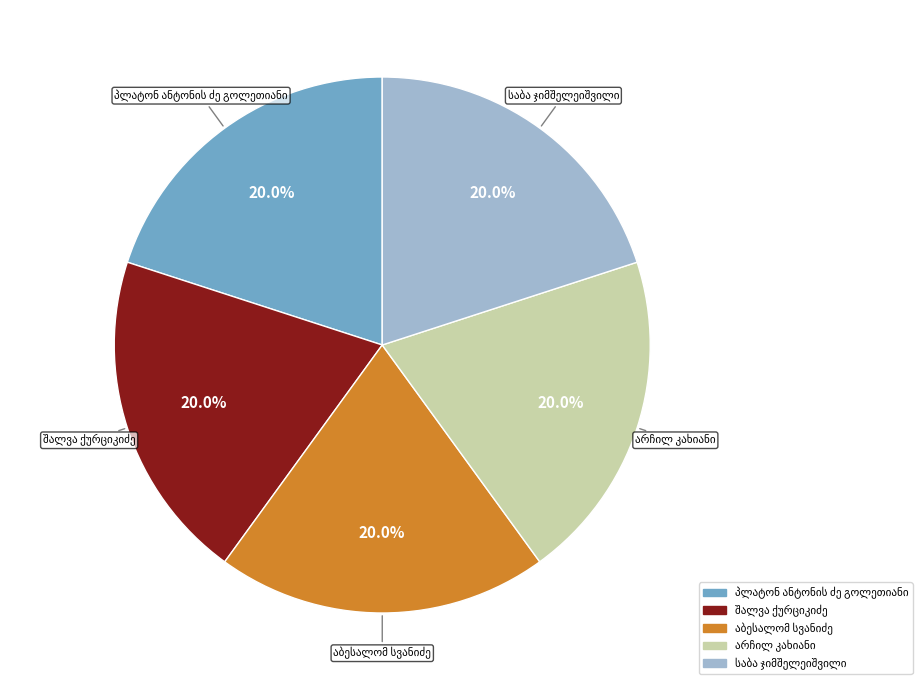

Is there any slice that represents more than half of the pie?

No